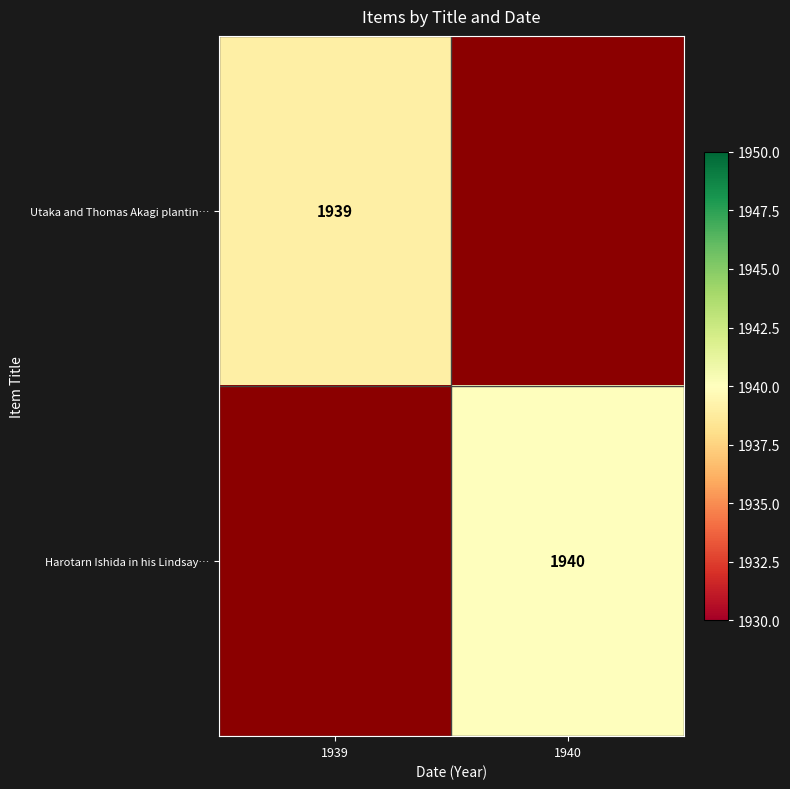

True or false: Harotarn Ishida in his Lindsay… has a value of 1040 at 1940.

False